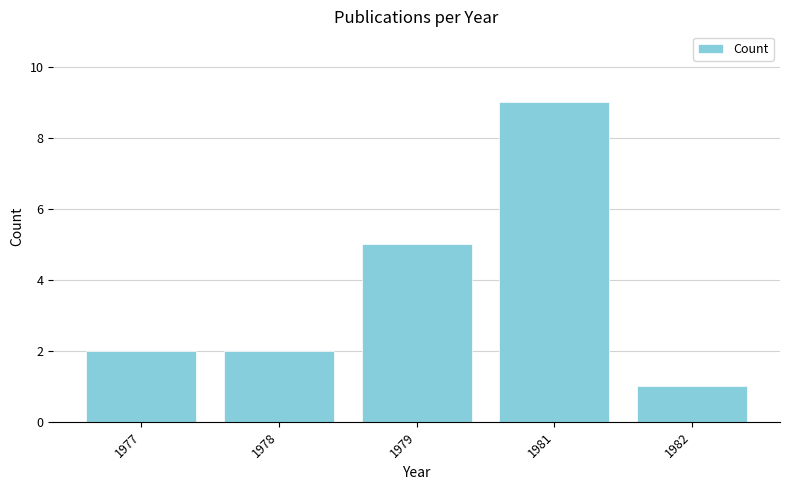

The chart shows a value of 2 at 1979. True or false?

False